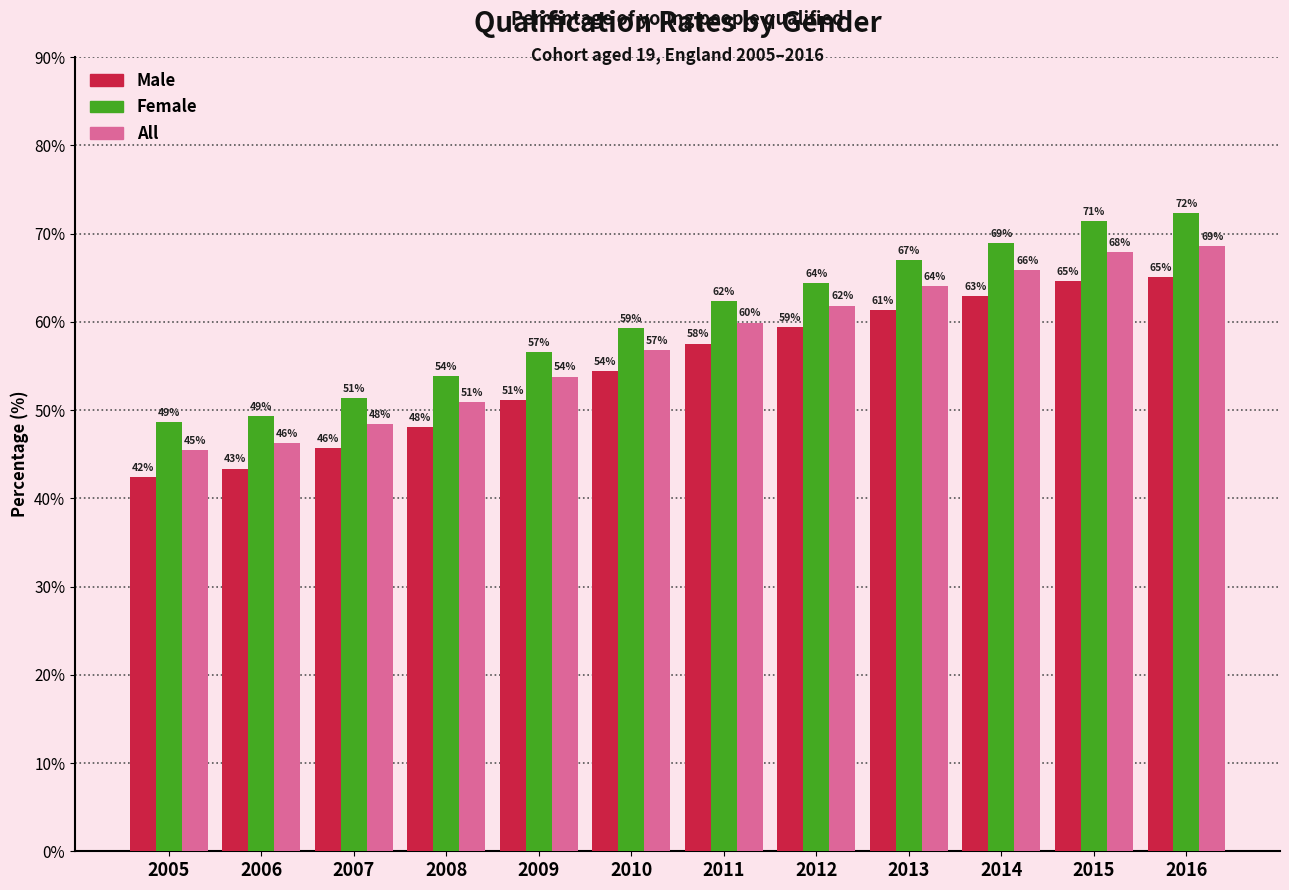

The value of Male at 2010 is 80.5. True or false?

False